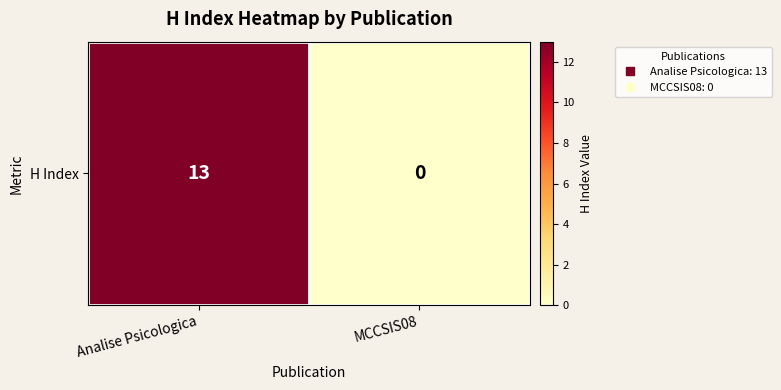

Which has a higher value, MCCSIS08 or Analise Psicologica?

Analise Psicologica